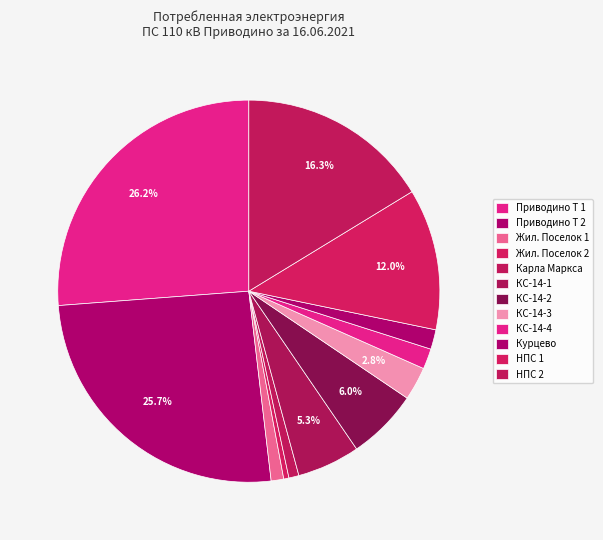

Which category has the smallest portion of the pie?

Жил. Поселок 2